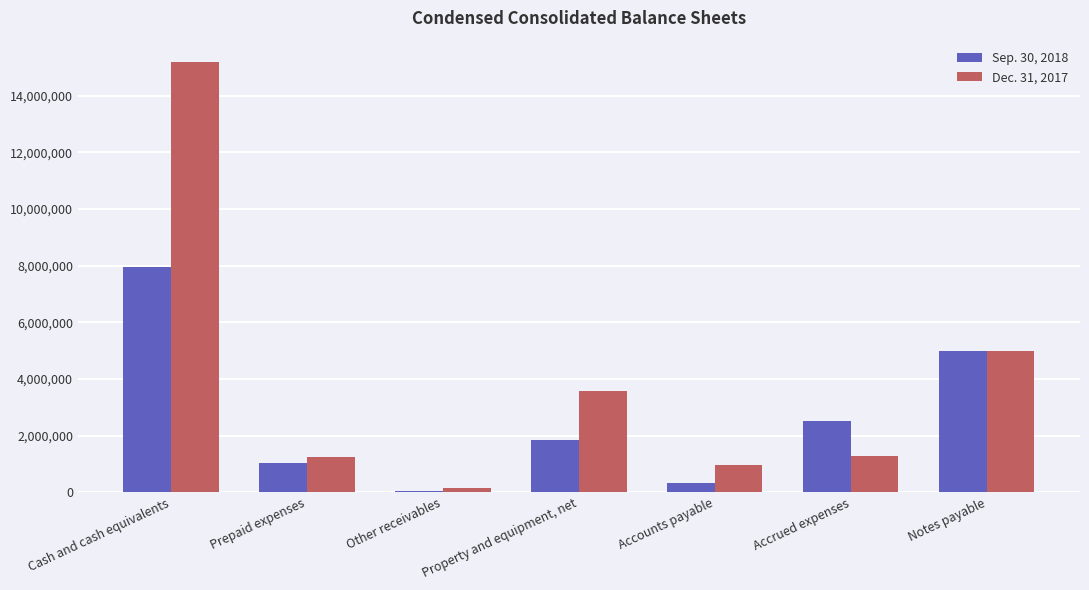

At Accounts payable, list the series in order from largest to smallest.

Dec. 31, 2017, Sep. 30, 2018